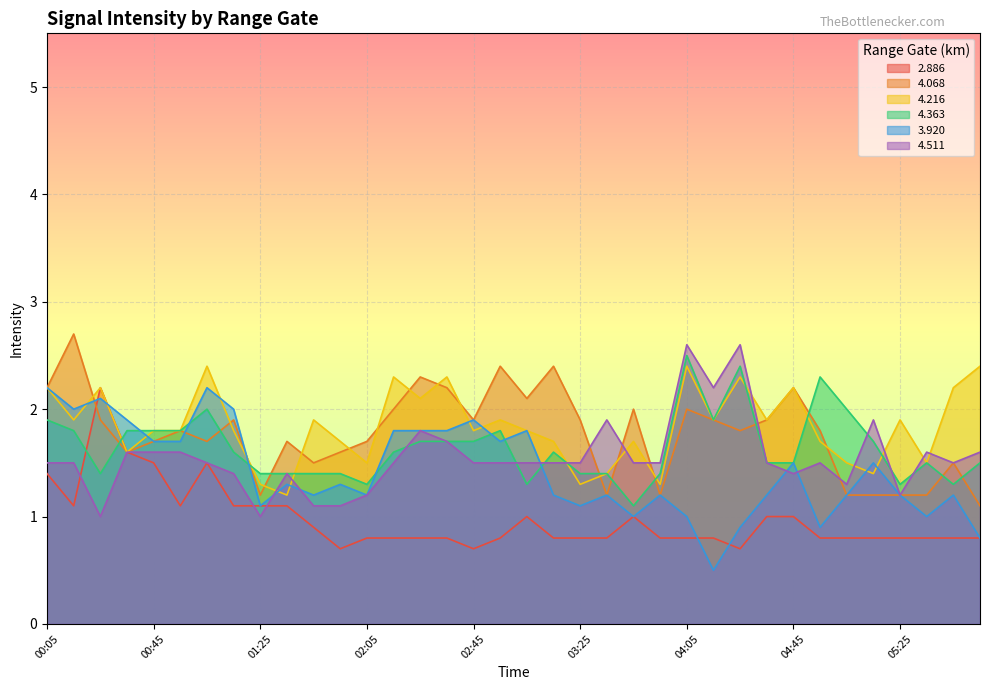

True or false: 2.886 and 4.216 intersect in this chart.

False